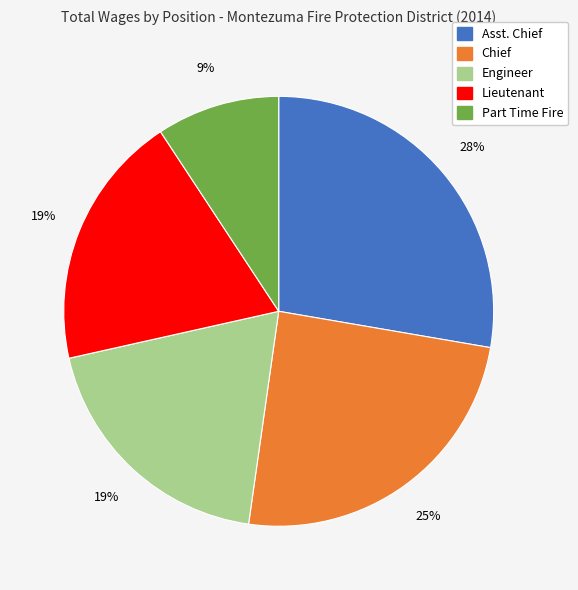

Between Chief and Lieutenant, which is larger?

Chief